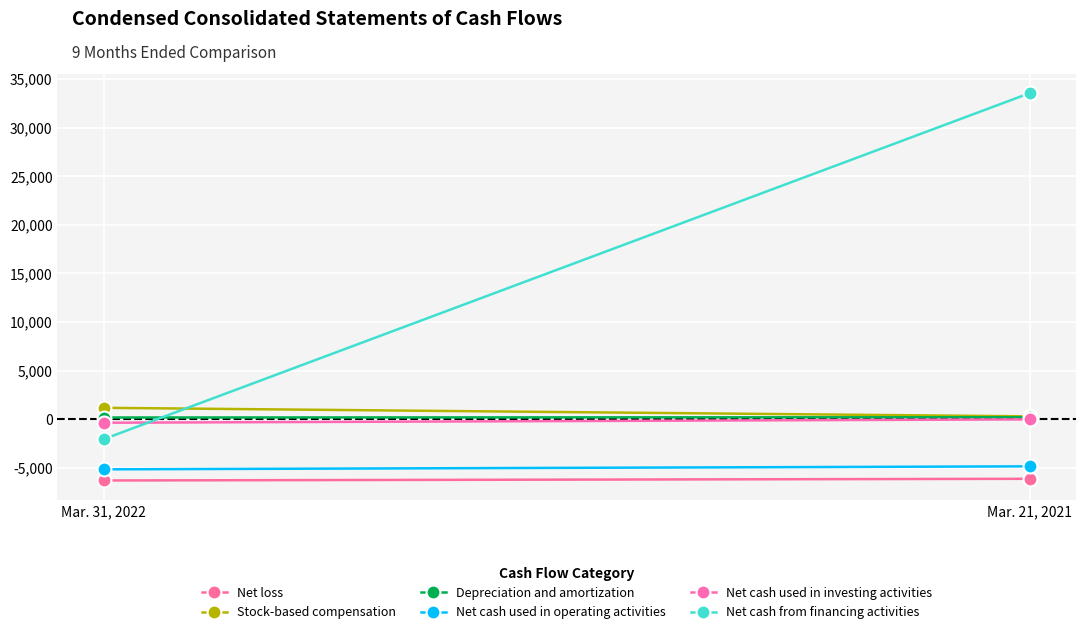

What is the sum of the Depreciation and amortization values at Mar. 21, 2021 and Mar. 31, 2022?

366